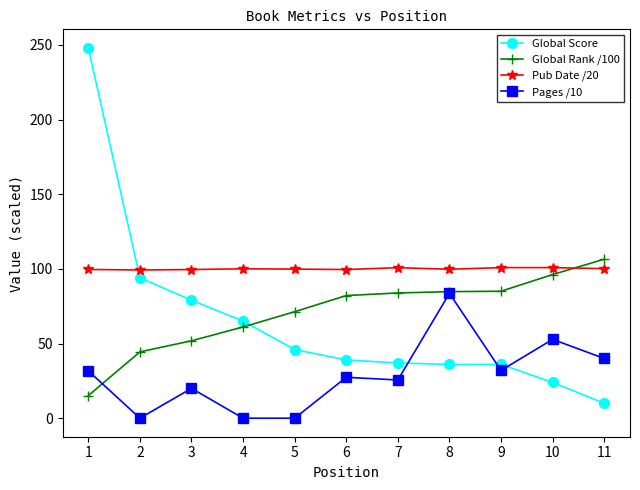

What is the value of the Global Rank /100 point at the 3rd from the left?

51.8